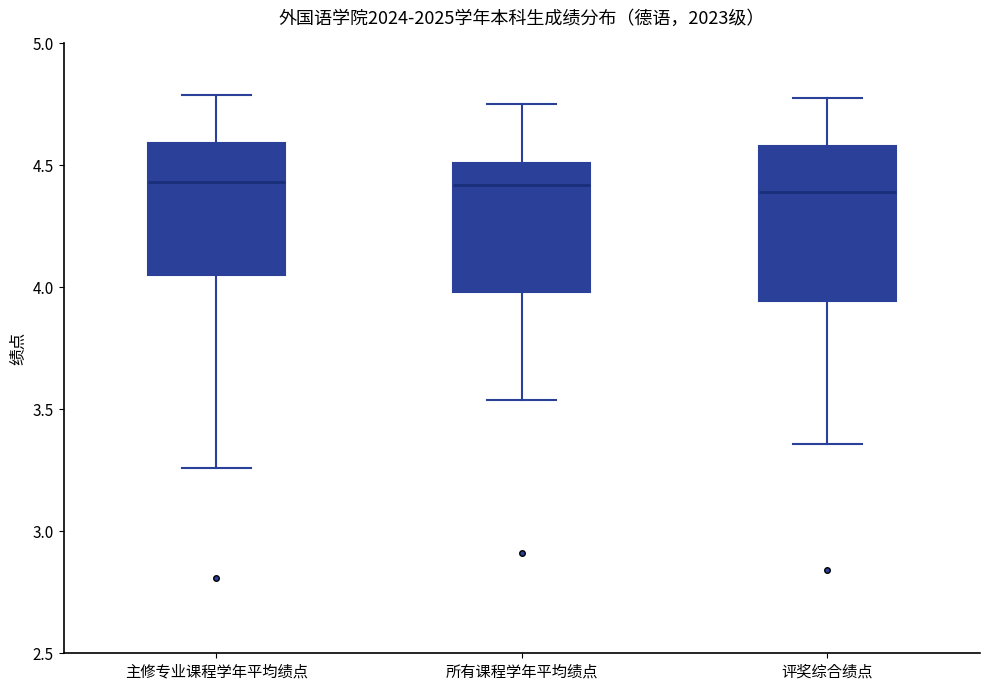

Reading left to right, transcribe this box plot: for each box, give where its median line is, the range the box spans, and where its two whiskers end, as read against the y-axis. The values are not printed on the chart, so give them approximately, as read against the axis.

主修专业课程学年平均绩点: median 4.45, box 4.05 to 4.60, whiskers 3.25 to 4.80
所有课程学年平均绩点: median 4.40, box 4.00 to 4.50, whiskers 3.55 to 4.75
评奖综合绩点: median 4.40, box 3.95 to 4.60, whiskers 3.35 to 4.80